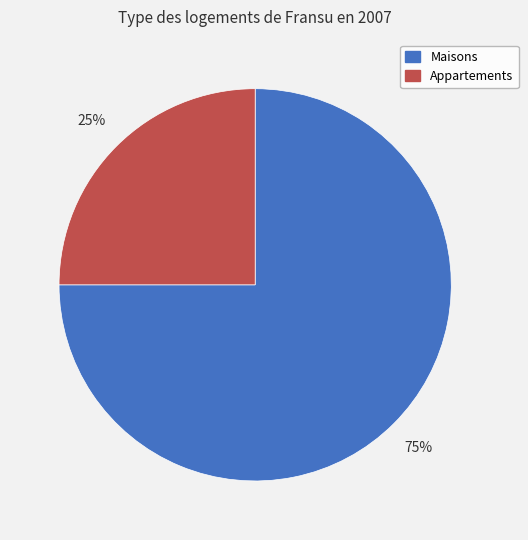

To the nearest percent, what is the difference between the largest and smallest slice percentages?

50%